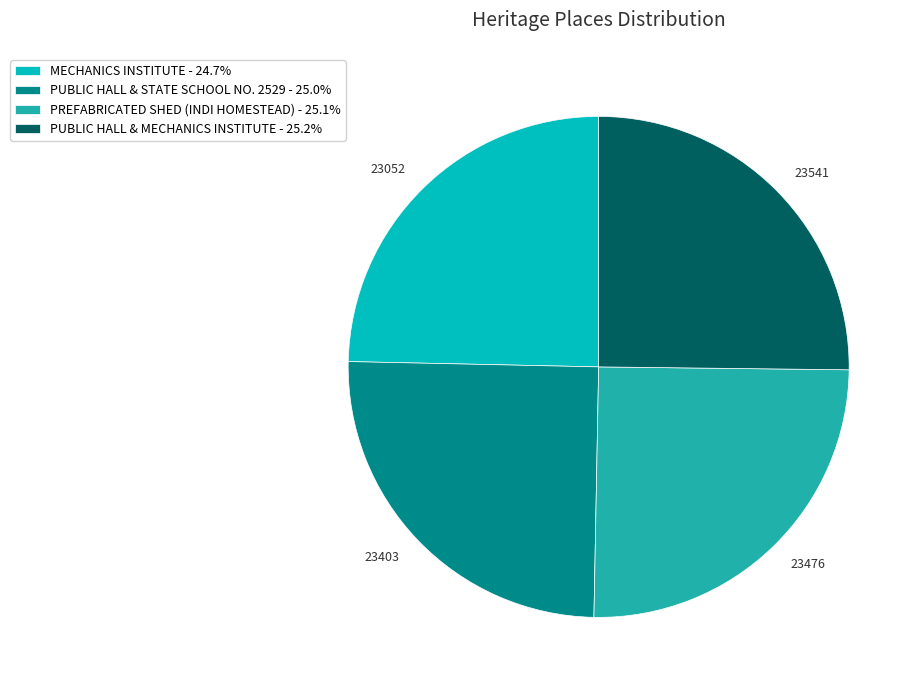

Which has a higher value, 23052 or 23541?

23541